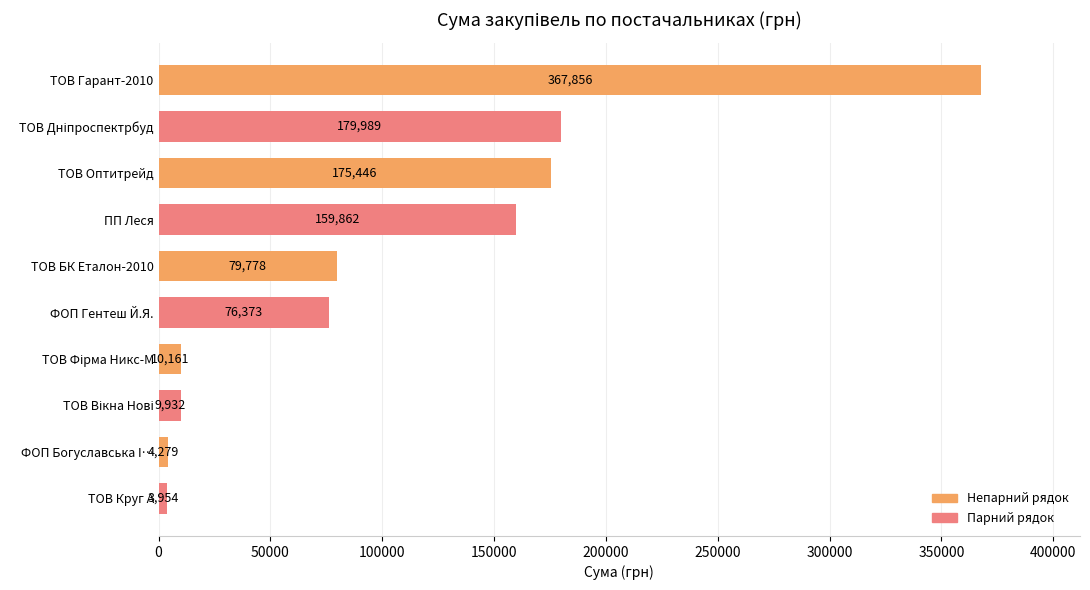

What is the average value?

106763.1